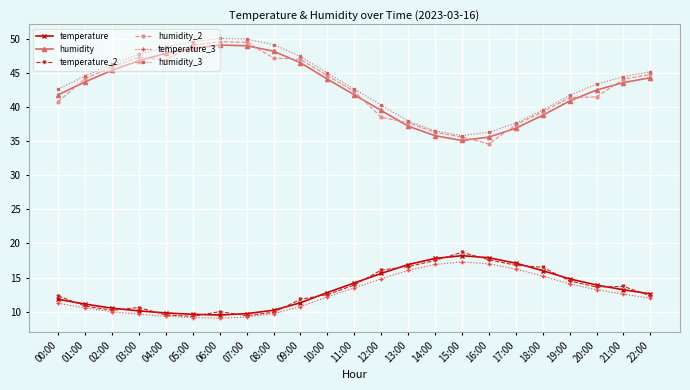

What is the average value of the humidity_2 series?

42.9